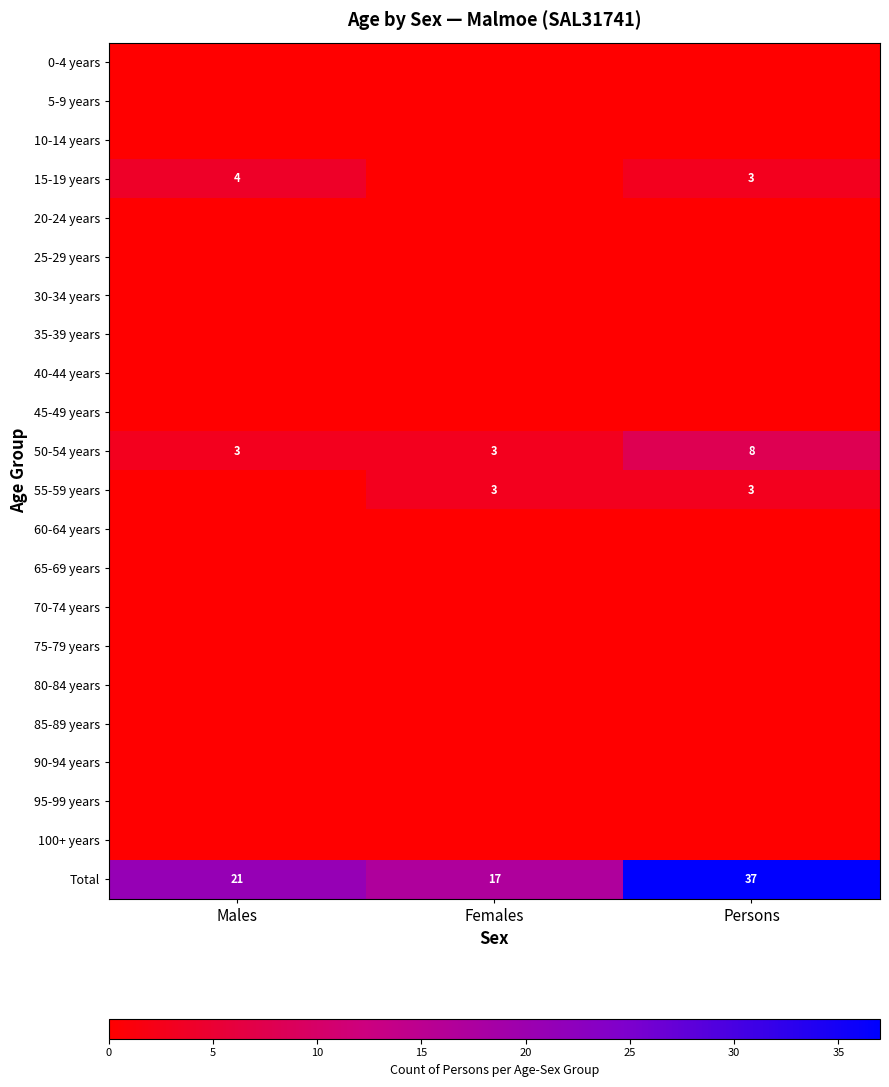

What is the difference between the highest and lowest values at Males?

21